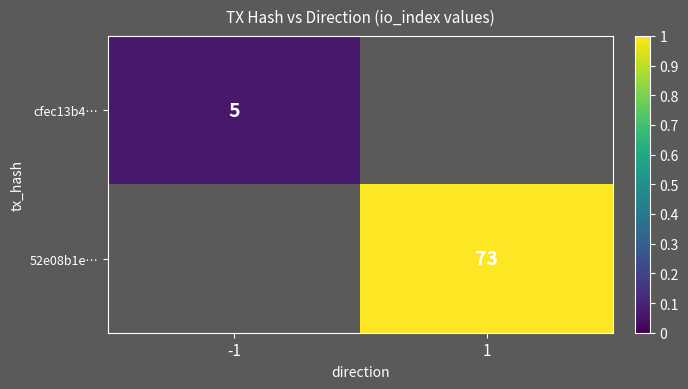

The value of 52e08b1e… at 1 is 112. True or false?

False